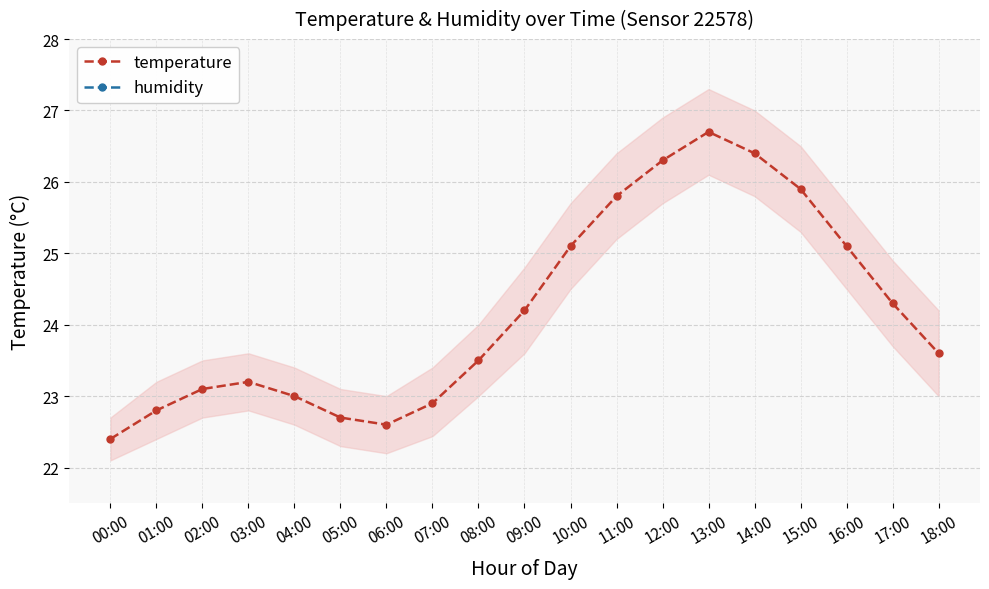

True or false: temperature and humidity intersect in this chart.

False